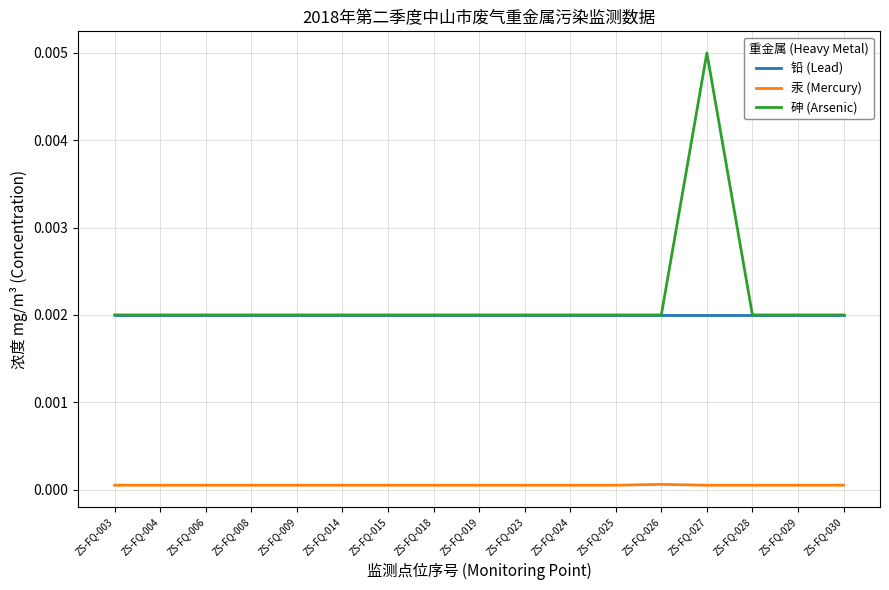

At which category is the sum across all series the highest?

ZS-FQ-027